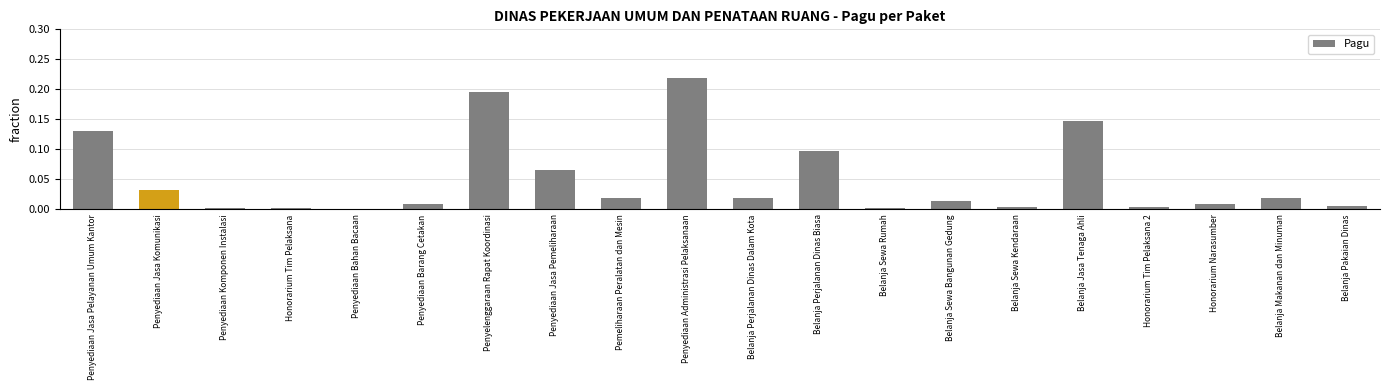

True or false: the data shows 0.4 at Penyediaan Administrasi Pelaksanaan.

False